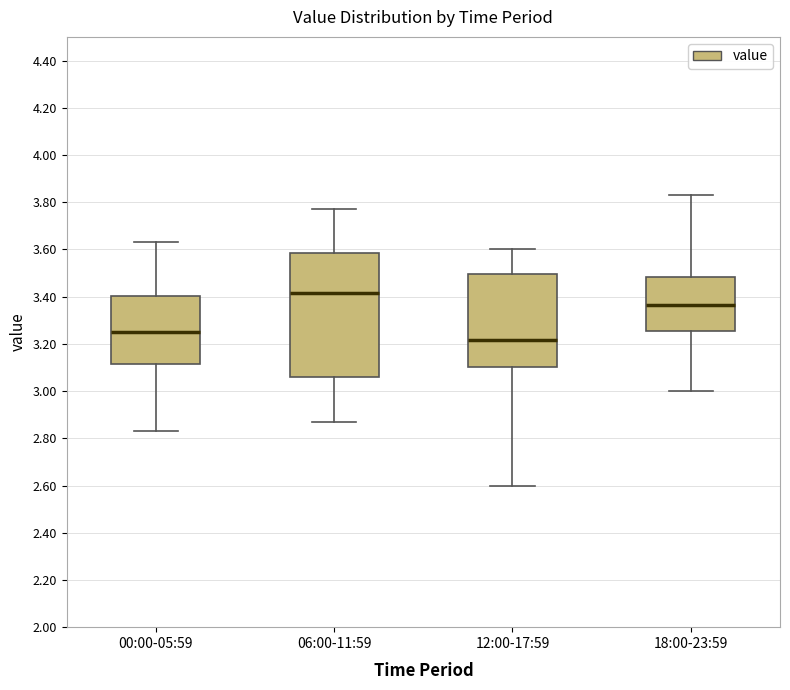

Reading left to right, transcribe this box plot: for each box, give where its median line is, the range the box spans, and where its two whiskers end, as read against the y-axis. The values are not printed on the chart, so give them approximately, as read against the axis.

00:00-05:59: median 3.26, box 3.12 to 3.40, whiskers 2.84 to 3.64
06:00-11:59: median 3.42, box 3.06 to 3.58, whiskers 2.88 to 3.78
12:00-17:59: median 3.22, box 3.10 to 3.50, whiskers 2.60 to 3.60
18:00-23:59: median 3.36, box 3.26 to 3.48, whiskers 3.00 to 3.84